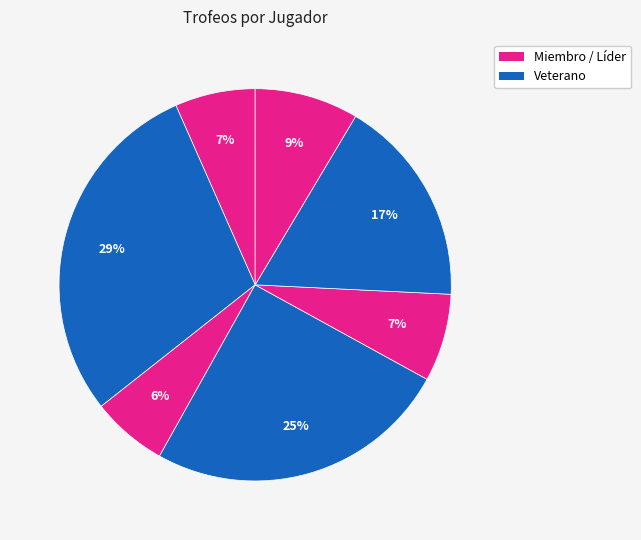

How many slices are in this pie chart?

7